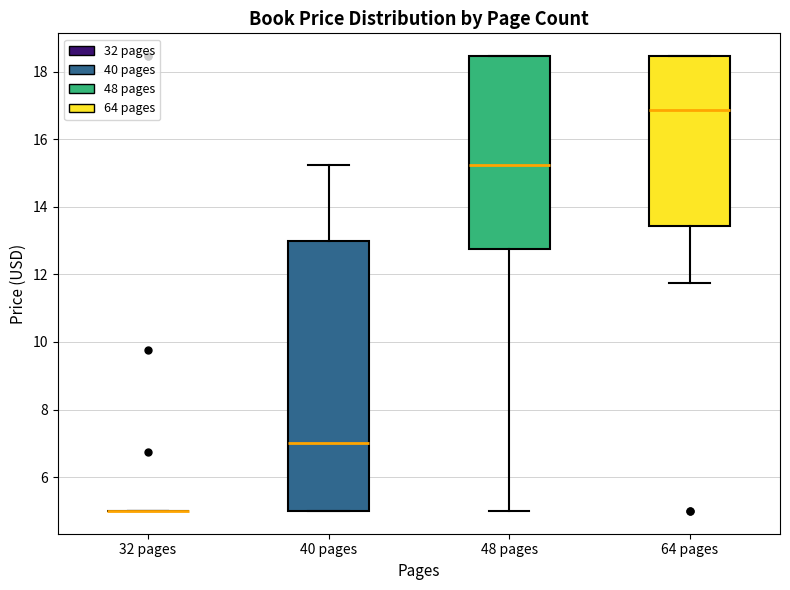

Where does the upper whisker of the box for 40 pages end on the y-axis? The values are not printed on the chart, so give them approximately, as read against the axis.

15.2